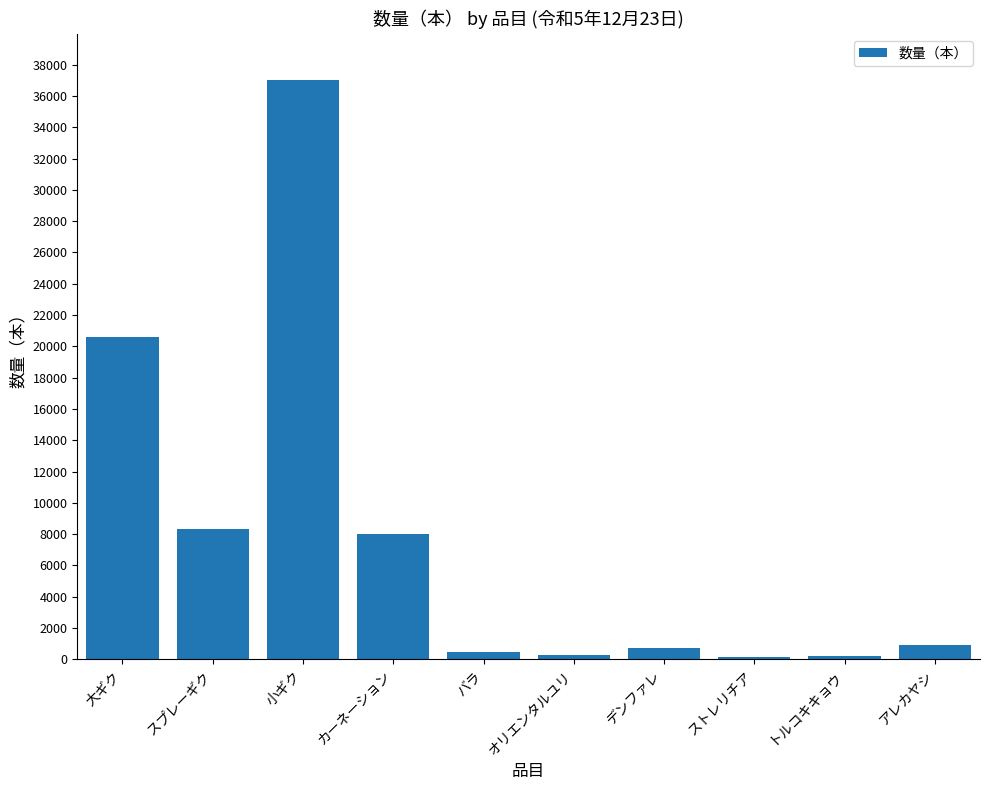

What is the label of the 2nd bar from the right?

トルコキキョウ